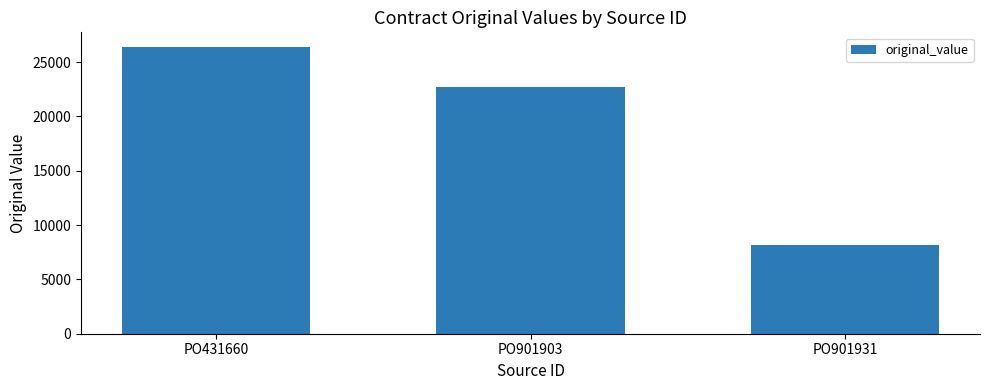

Which label corresponds to the smallest value in the chart?

PO901931